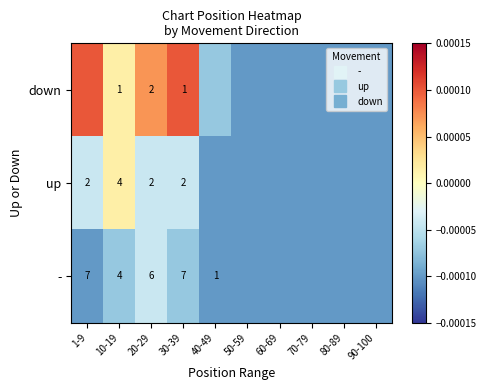

List the labels in order of up value, smallest first.

40-49, 50-59, 60-69, 70-79, 80-89, 90-100, 1-9, 20-29, 30-39, 10-19